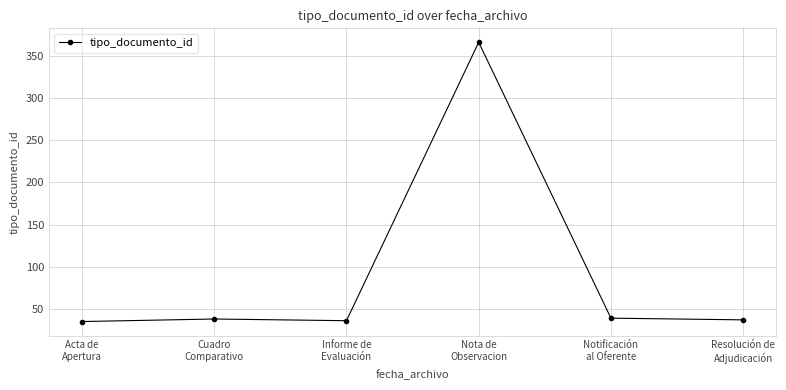

What is the value of the 5th point from the left?

39